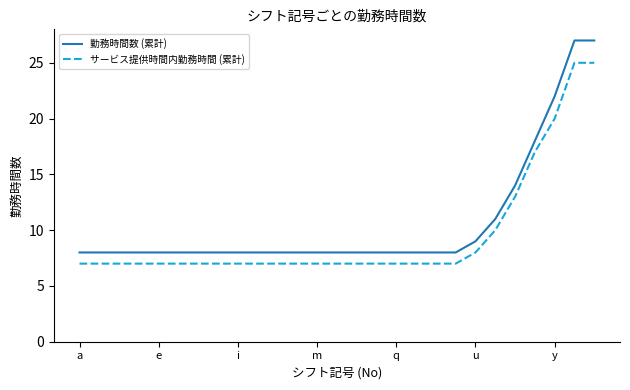

Does the chart have visible grid lines?

No